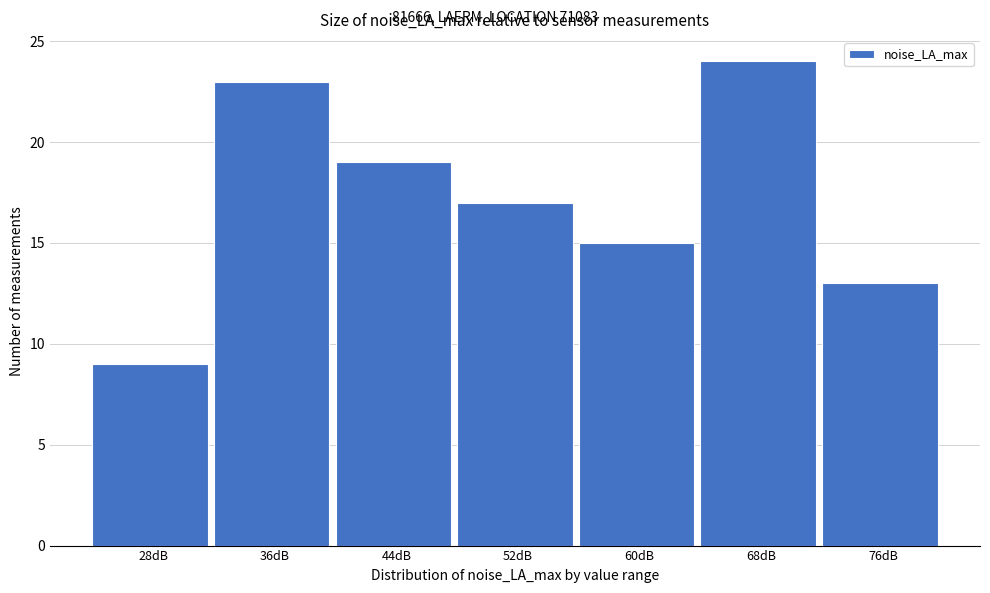

Reading right to left, list all the values displayed in this chart.

13	24	15	17	19	23	9